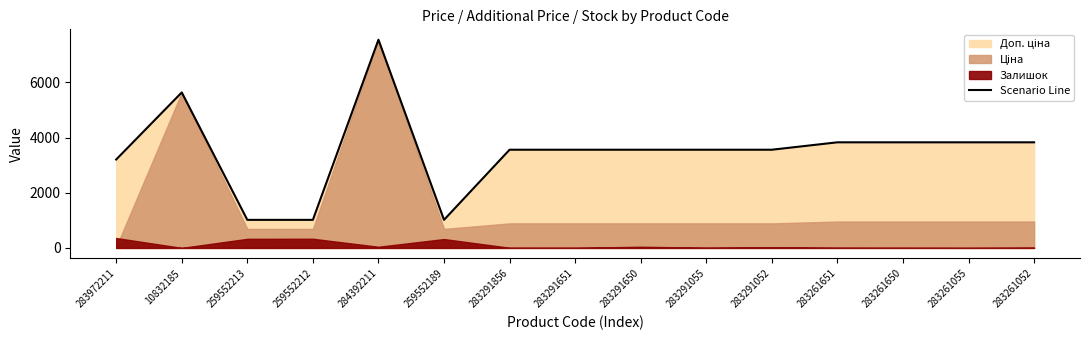

What is the ratio of the value at 283261650 to the value at 284392211?

0.5